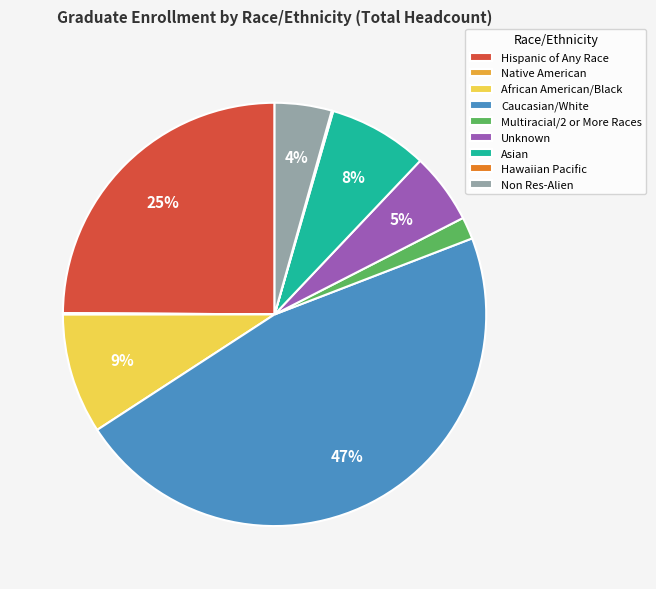

Between Caucasian/White and Hispanic of Any Race, which is larger?

Caucasian/White